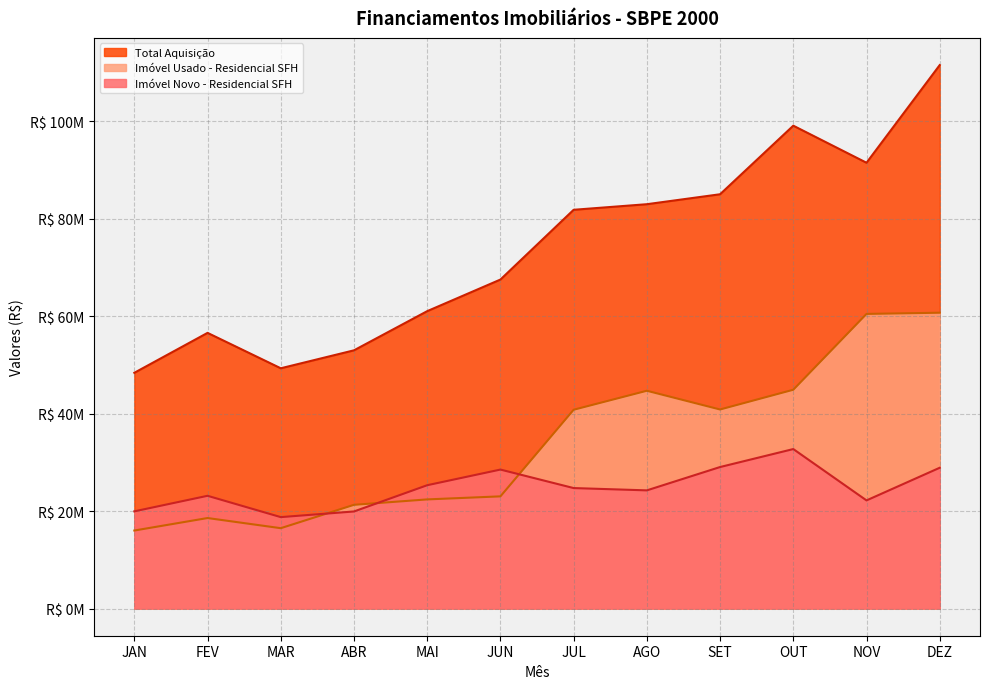

List the series in order of their overall mean, lowest first.

Imóvel Novo - Residencial SFH, Imóvel Usado - Residencial SFH, Total Aquisição